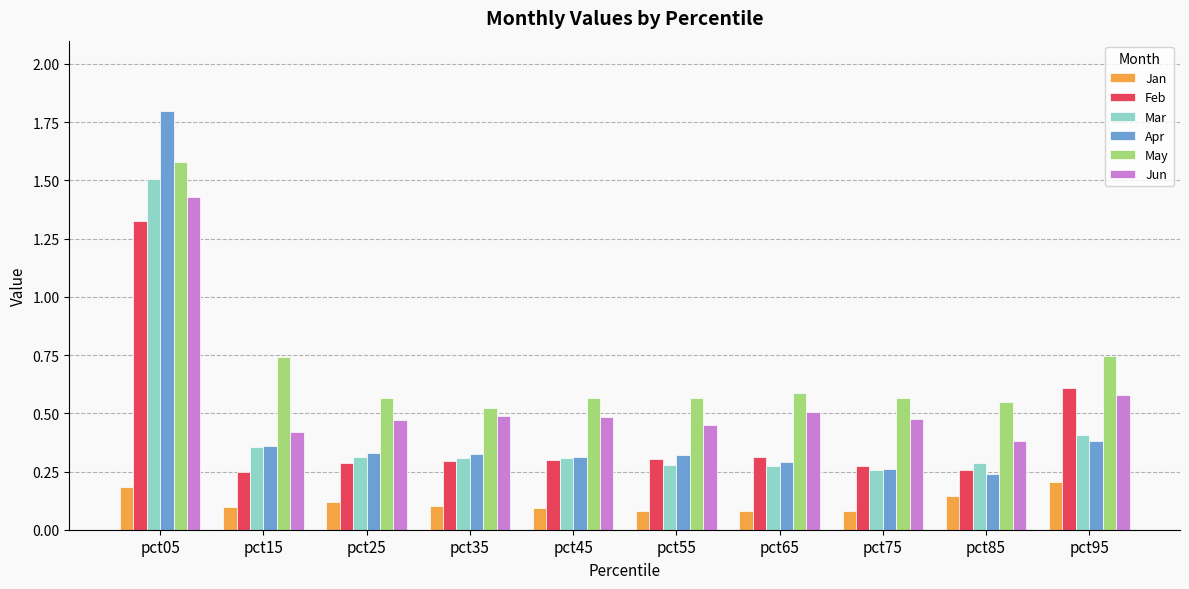

What is the sum of all Apr values?

4.6